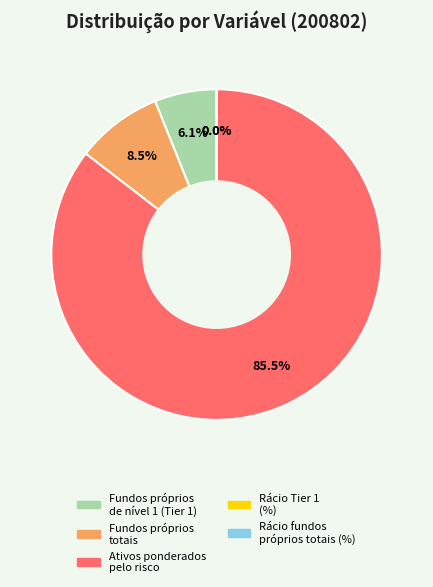

Is there any slice that represents more than half of the pie?

Yes